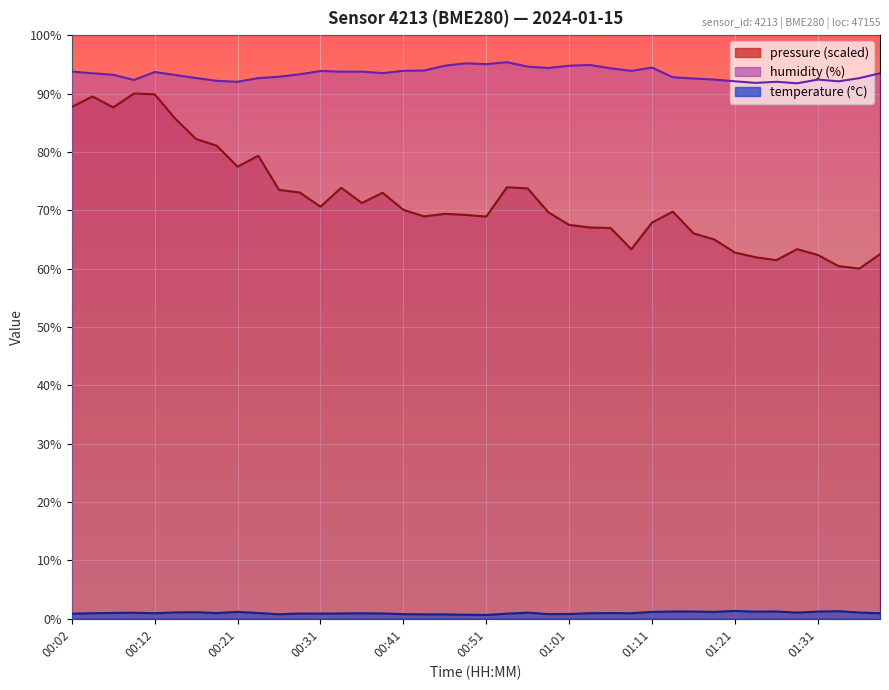

True or false: humidity has a value of 52.1 at 00:26.

False